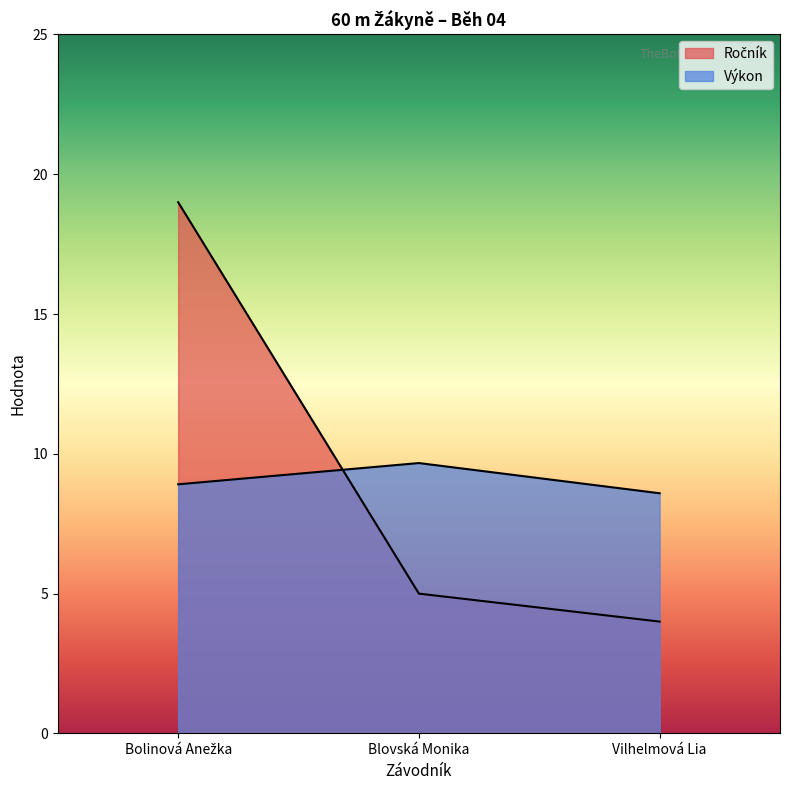

What is the value of the Ročník point at the 1st from the left?

19.0